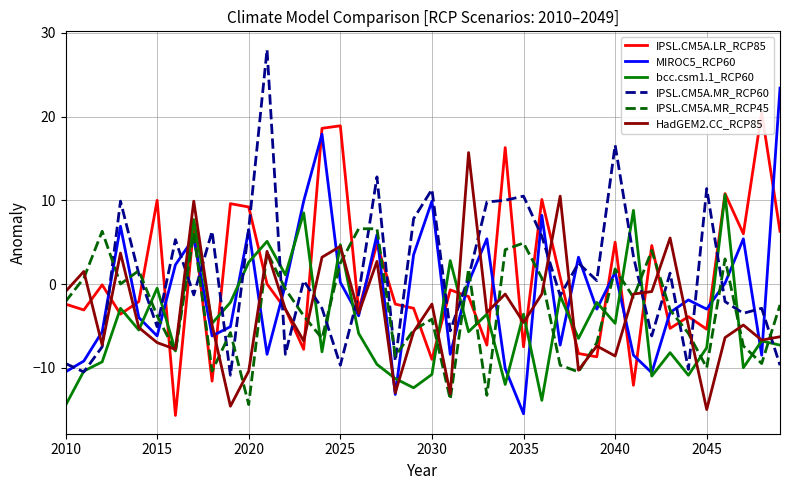

True or false: IPSL.CM5A.LR_RCP85 has more than 1 points higher than both neighbors.

True